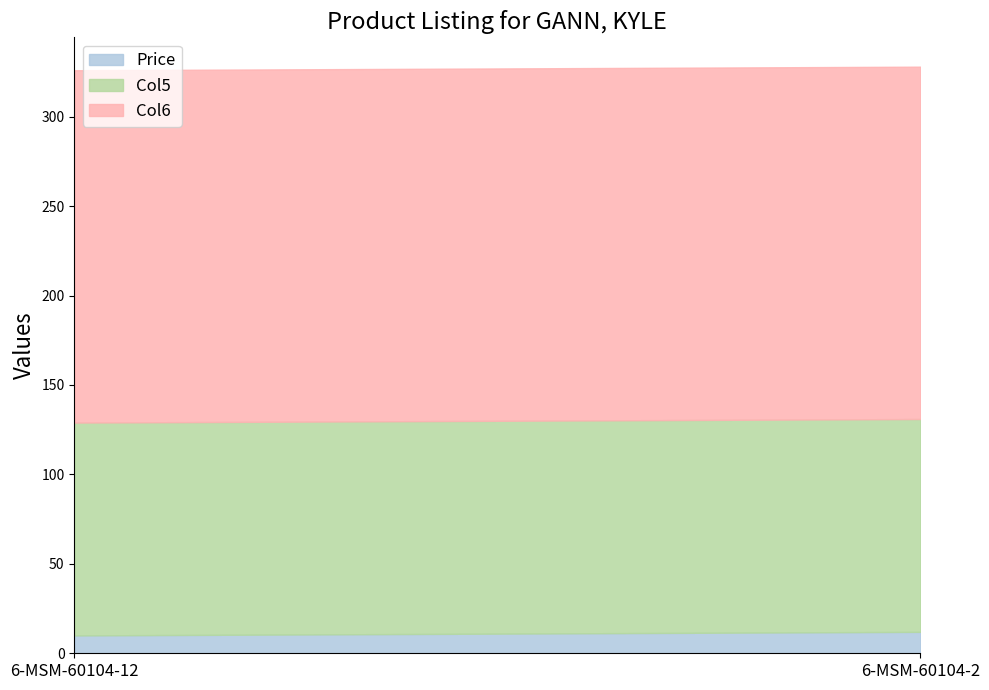

Is it true that Col5 equals 25.3 at 6-MSM-60104-2?

False